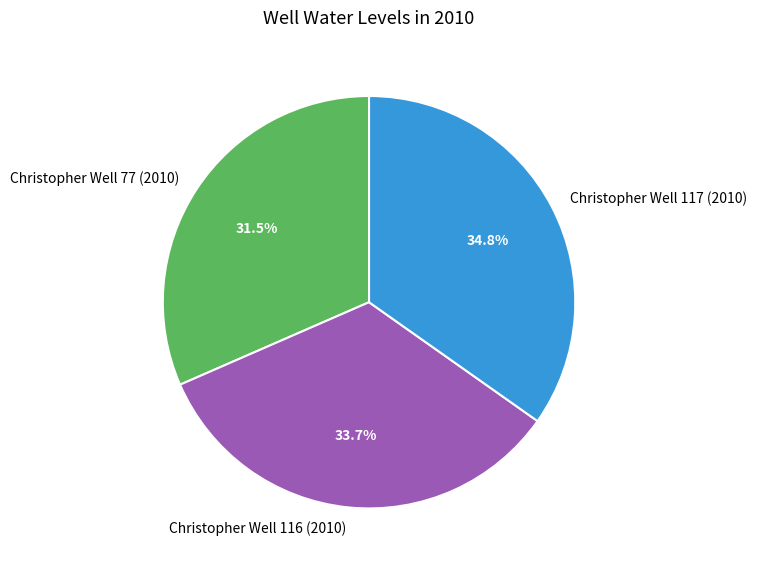

Is the sum of Christopher Well 116 (2010) and Christopher Well 77 (2010) greater than half?

Yes